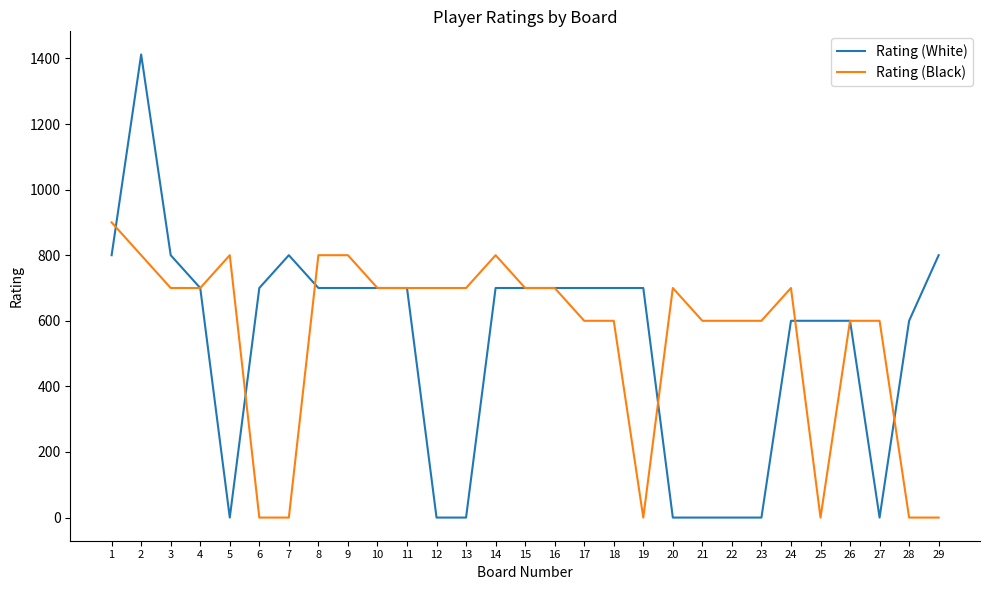

The Rating (White) series shows 641 at 2. True or false?

False